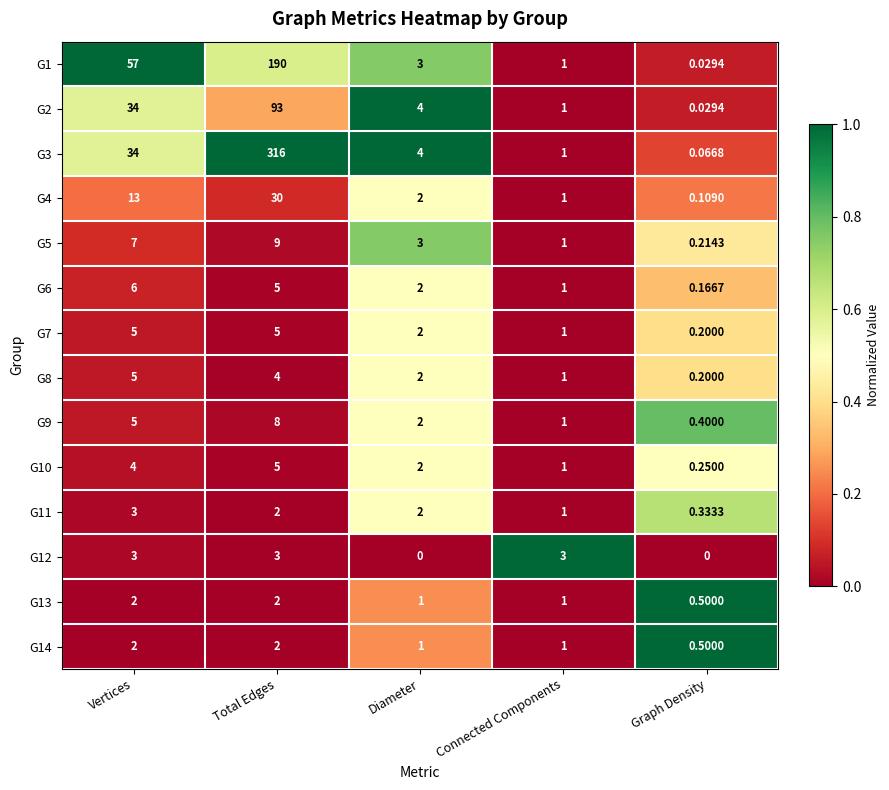

Rank the categories by G10 value from lowest to highest.

Graph Density, Connected Components, Diameter, Vertices, Total Edges